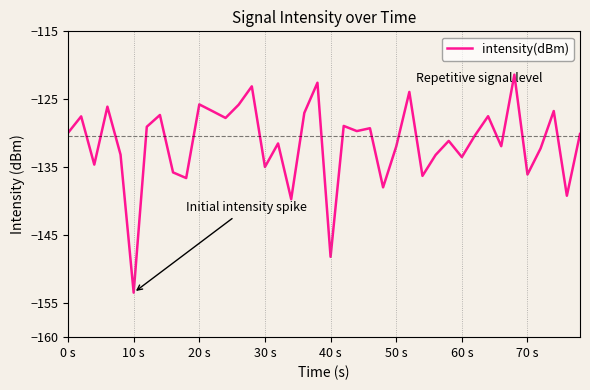

What is the smallest value displayed?

-153.5